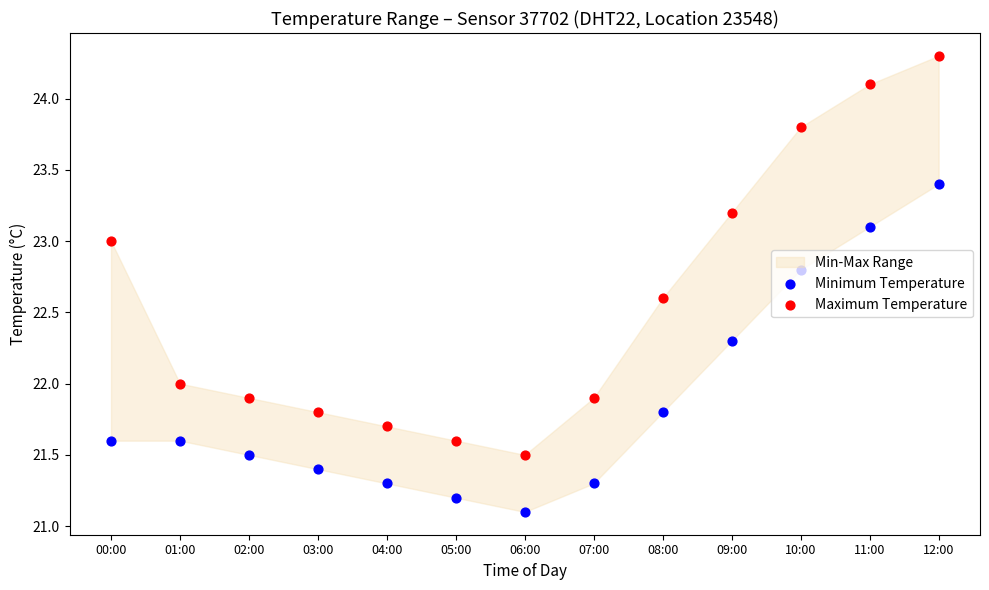

Is the value of Maximum Temperature at 10:00 greater than the value of Minimum Temperature at 12:00?

Yes